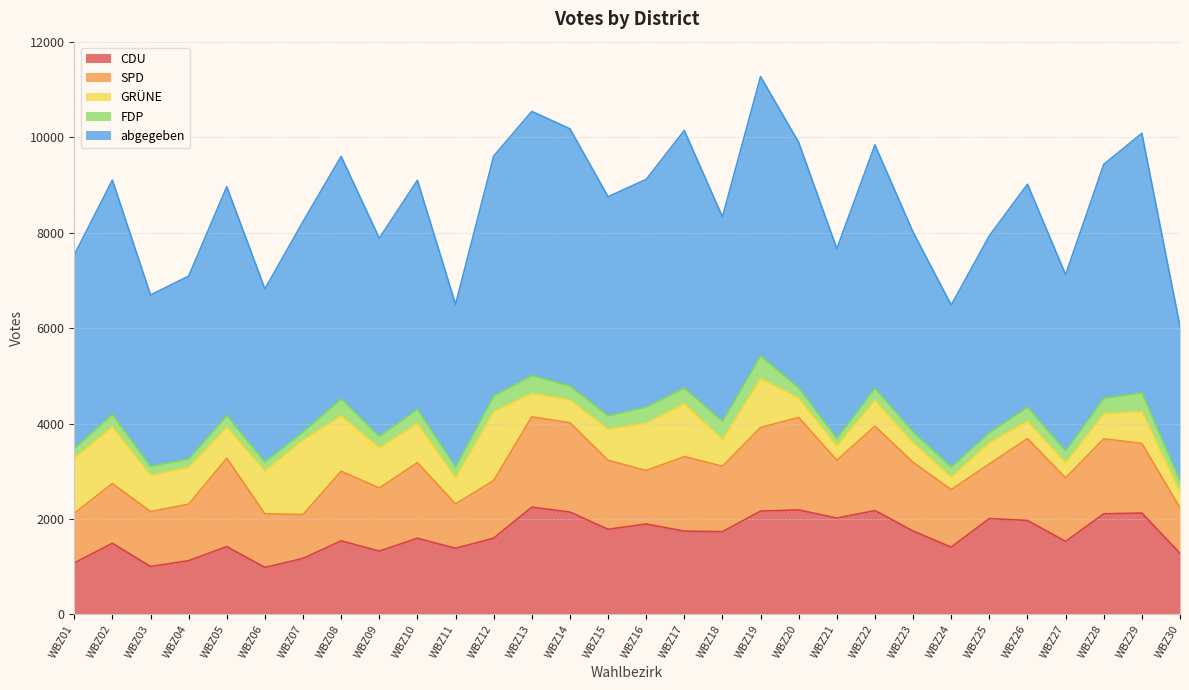

Reading left to right, extract all data points from this chart.

CDU: 1078	1491	1004	1127	1421	985	1174	1542	1327	1596	1386	1598	2248	2145	1784	1895	1745	1734	2165	2190	2019	2176	1748	1410	2009	1969	1529	2108	2124	1280
SPD: 1041	1252	1152	1183	1852	1123	919	1460	1322	1584	928	1208	1892	1872	1446	1120	1562	1372	1752	1937	1211	1767	1440	1205	1145	1715	1332	1571	1459	955
GRÜNE: 1161	1189	759	769	649	899	1563	1155	841	822	550	1440	491	476	650	992	1106	557	1026	404	298	542	409	261	444	365	316	523	671	338
FDP: 197	258	187	177	245	188	168	359	241	294	227	331	373	293	280	337	331	380	478	216	164	251	227	213	209	295	247	325	391	233
abgegeben: 4056	4909	3590	3832	4794	3624	4407	5080	4150	4799	3404	5025	5535	5388	4591	4770	5395	4285	5847	5141	3969	5100	4184	3393	4125	4668	3694	4902	5434	3229